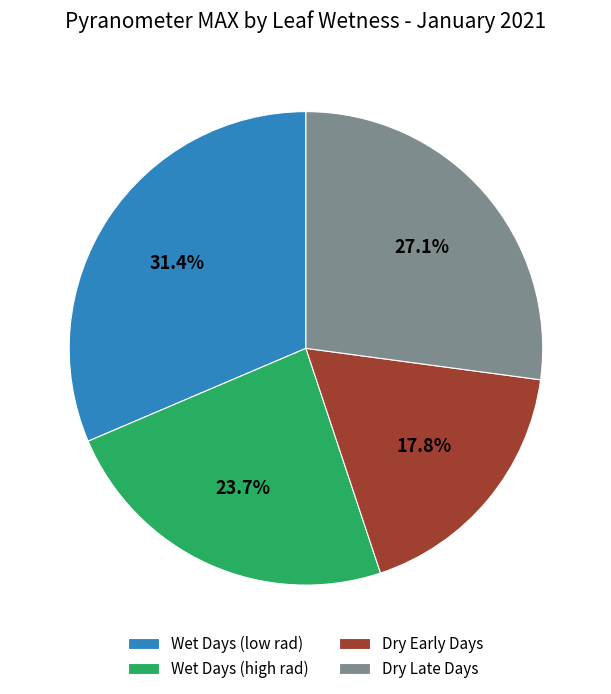

Rank the categories by value from highest to lowest.

Wet Days (low rad), Dry Late Days, Wet Days (high rad), Dry Early Days